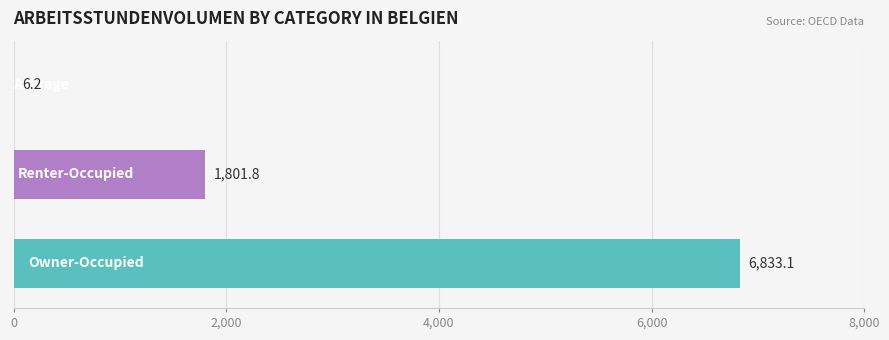

What is the maximum value shown in the chart?

6833.1